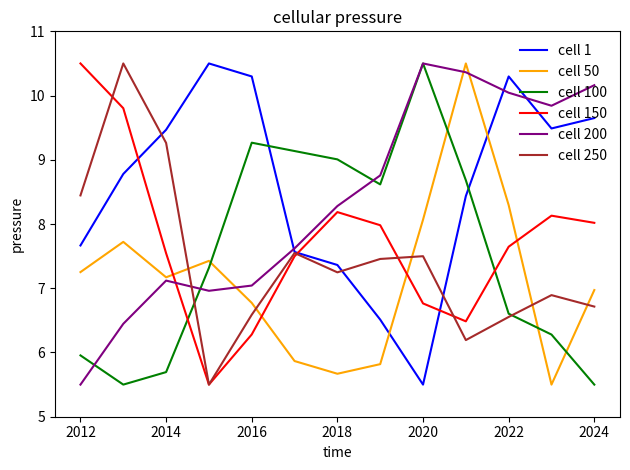

What is the difference between the second highest and second lowest values in the cell 200 series?

3.9